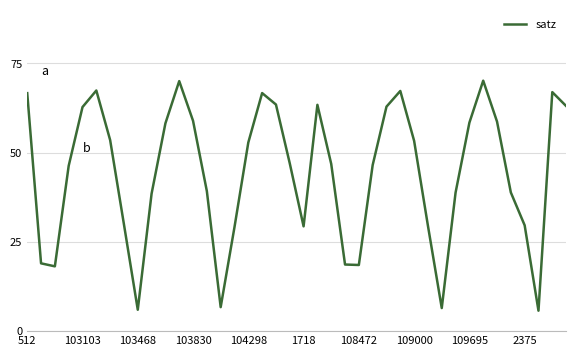

What is the difference between the maximum and minimum values?

64.4